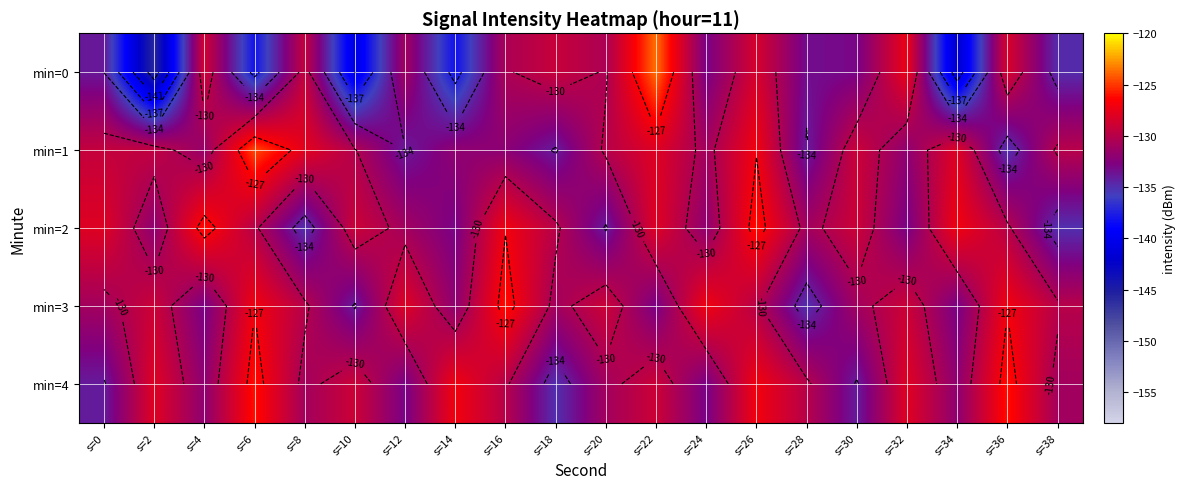

What is the approximate value of min=4 at s=14?

-127.0